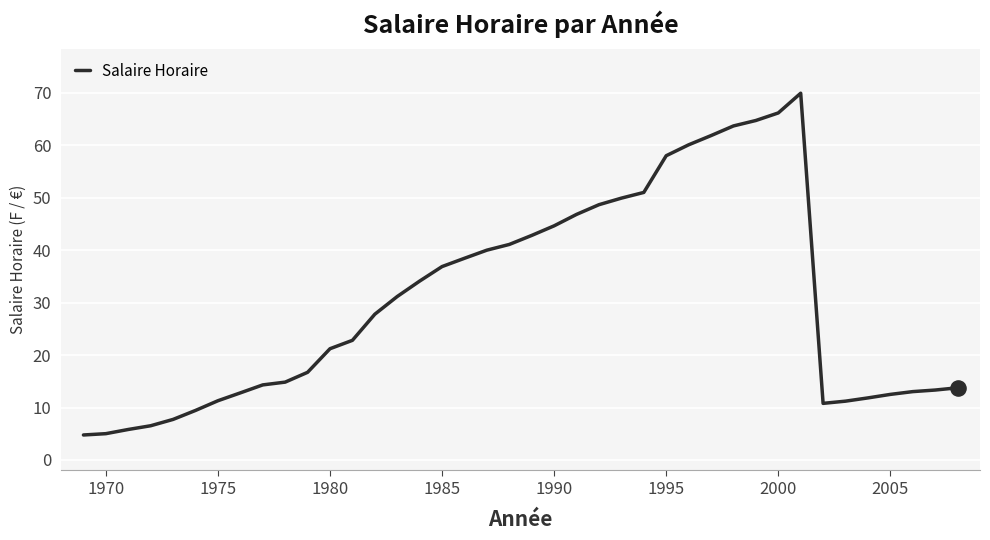

What is the difference between the maximum and minimum values?

65.2